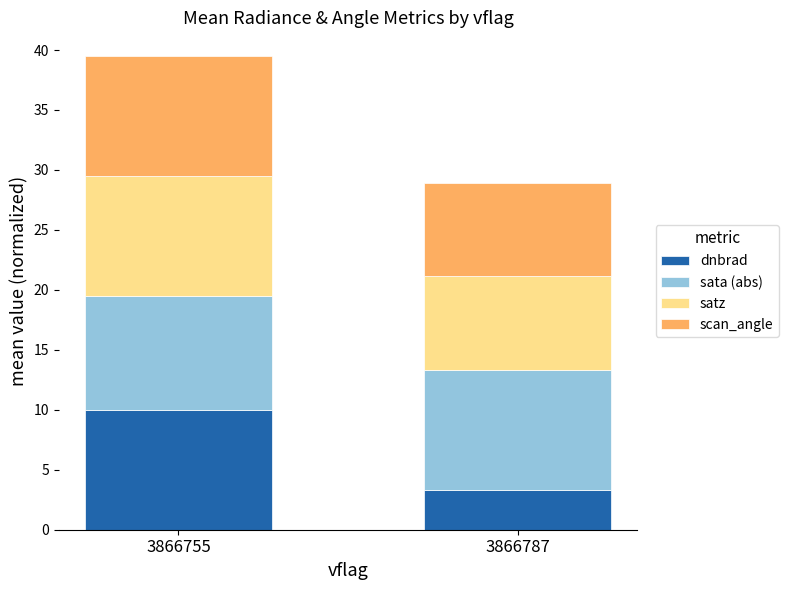

What is the maximum value for dnbrad?

10.0